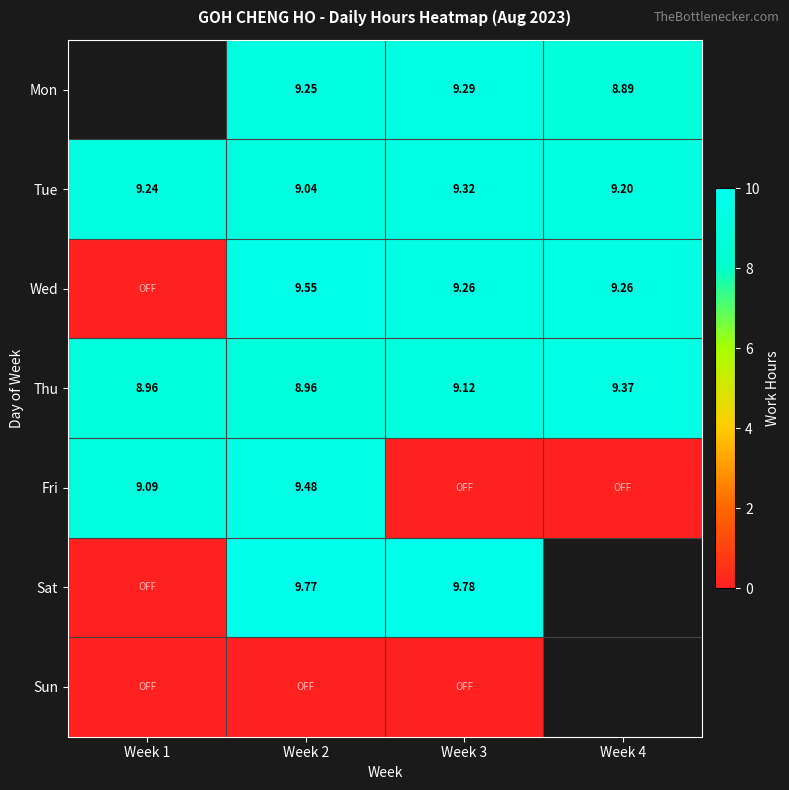

True or false: Sun has a value of 0.0 at Week 3.

True